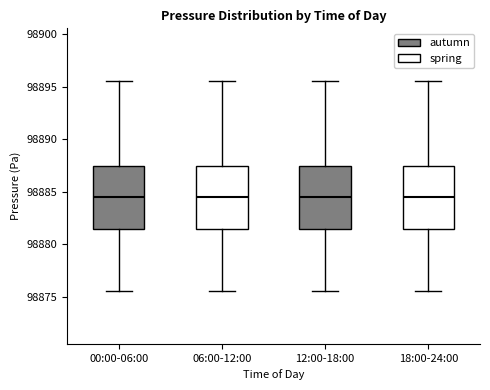

Where is the upper edge of the box for 18:00-24:00 on the y-axis? The values are not printed on the chart, so give them approximately, as read against the axis.

98887.5